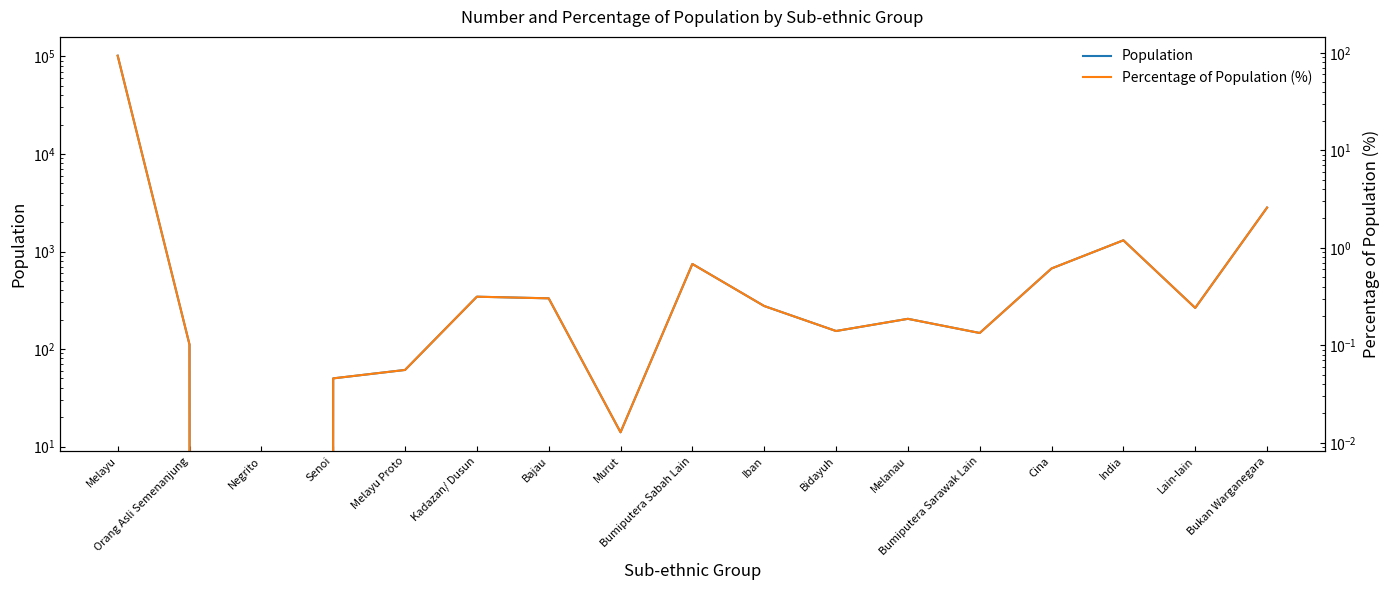

At which category is the sum across all series the highest?

Melayu